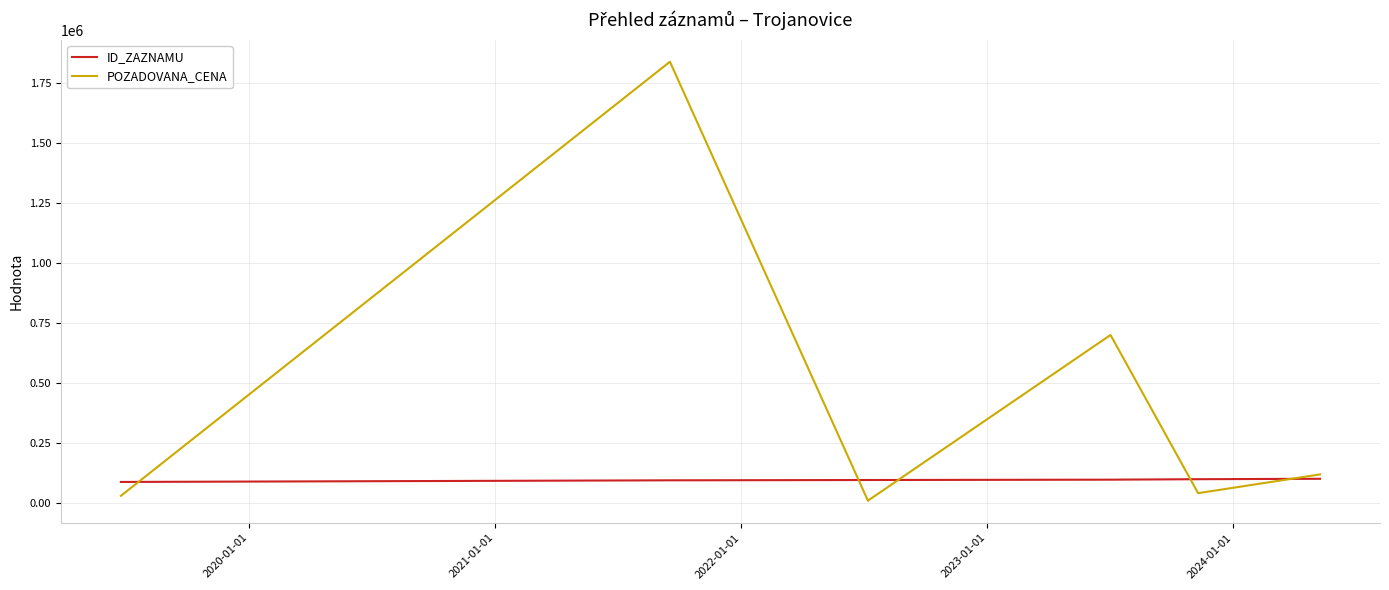

What is the maximum value shown in the chart?

1836550